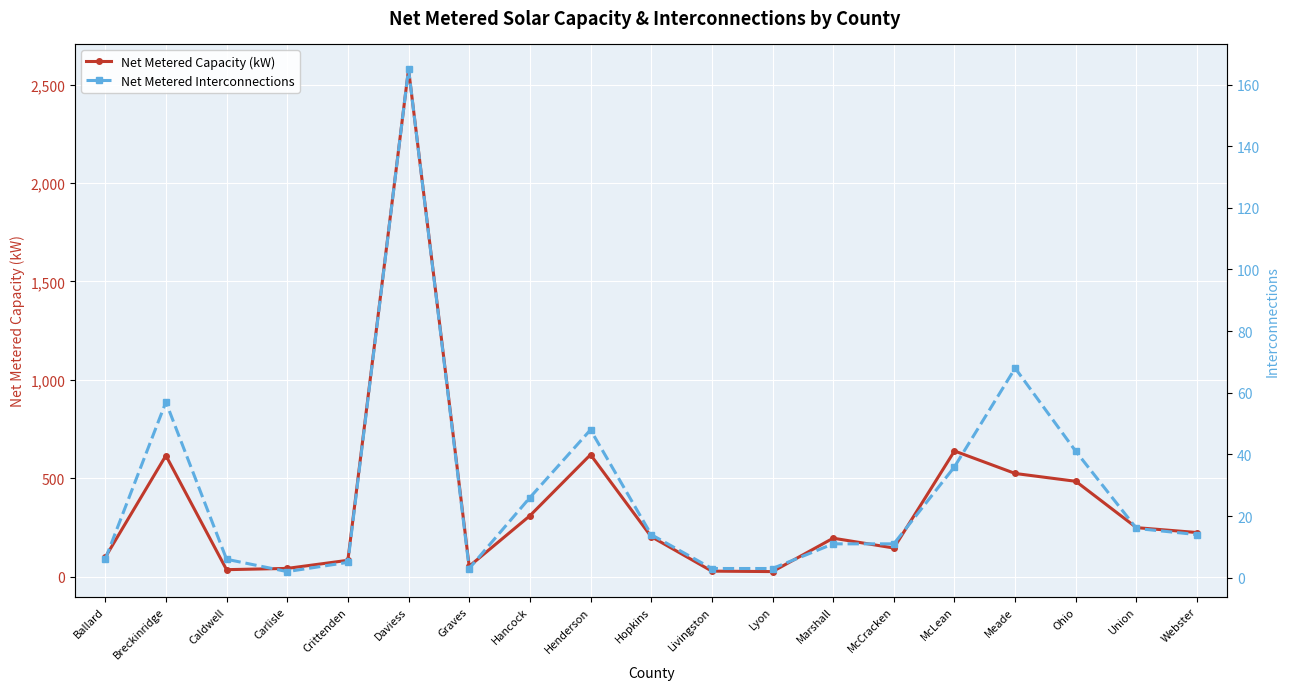

What is the difference between the maximum and minimum values in the Net Metered Interconnections series?

163.0